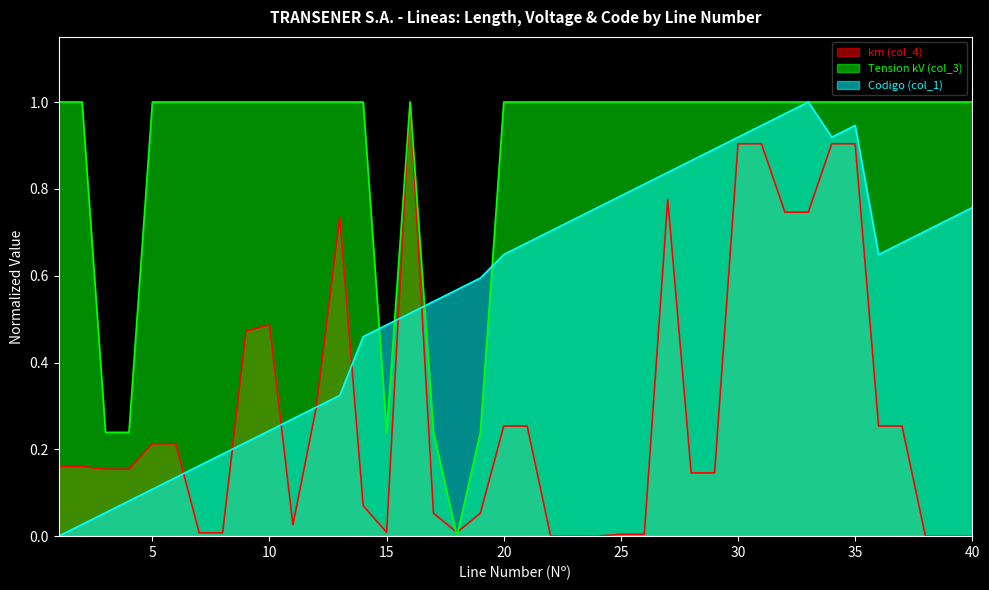

What is the difference between the second highest and second lowest values in the Tension kV (col_3) series?

0.8